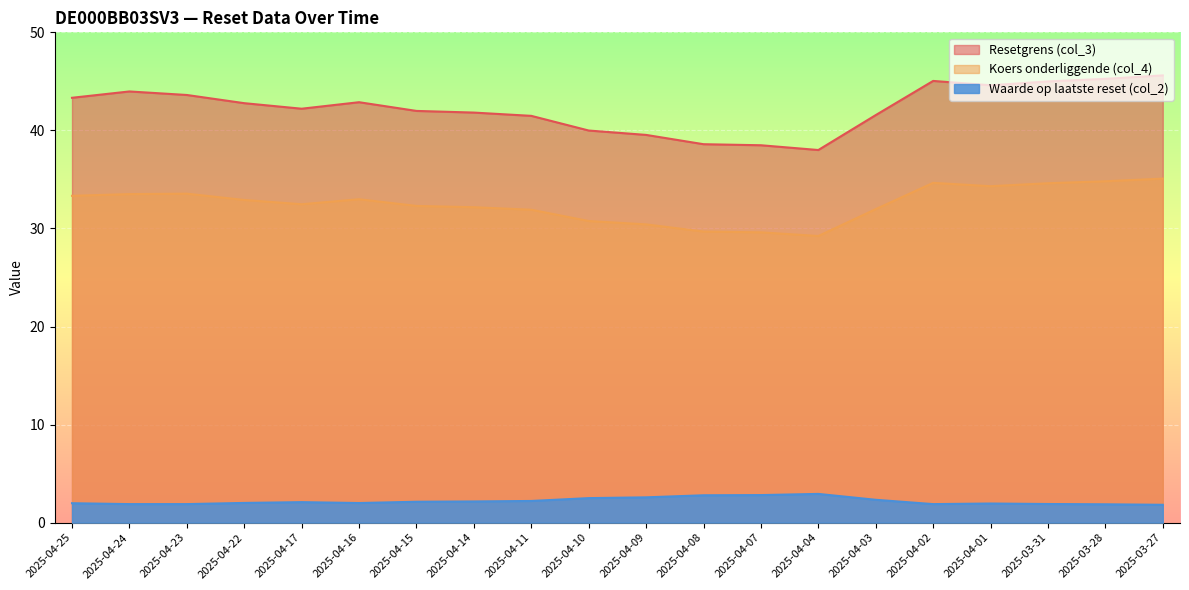

At how many categories does at least one series exceed 40?

15